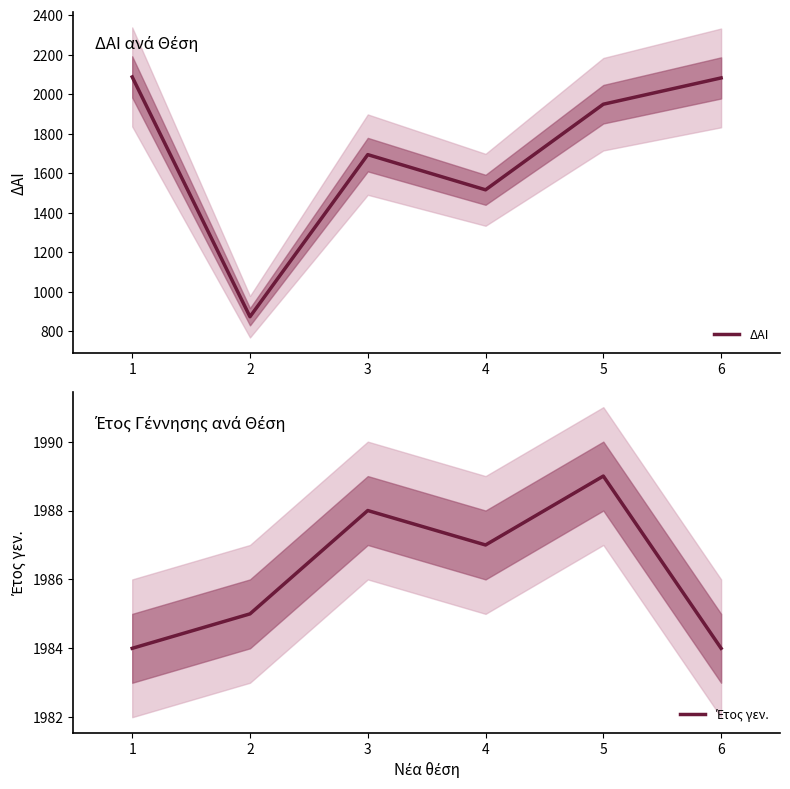

What is the highest value of the ΔΑΙ series?

2087